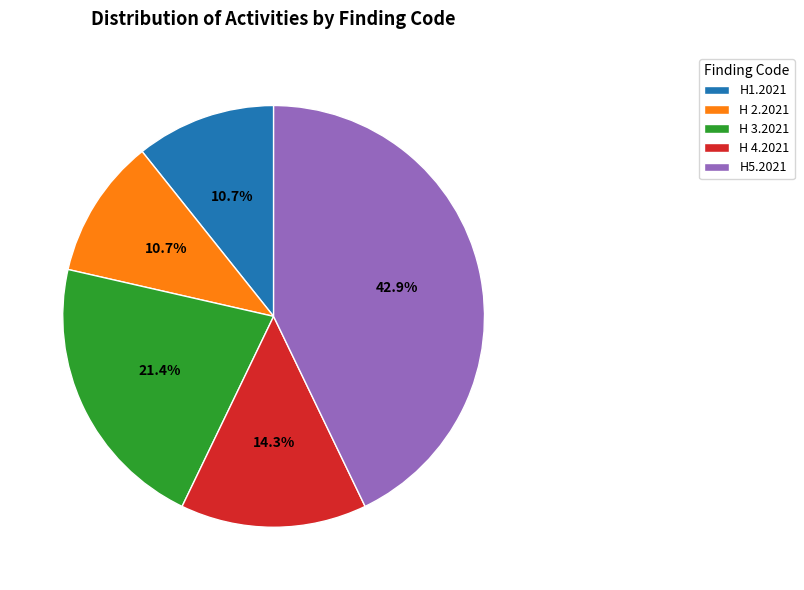

Between H 4.2021 and H 3.2021, which is larger?

H 3.2021